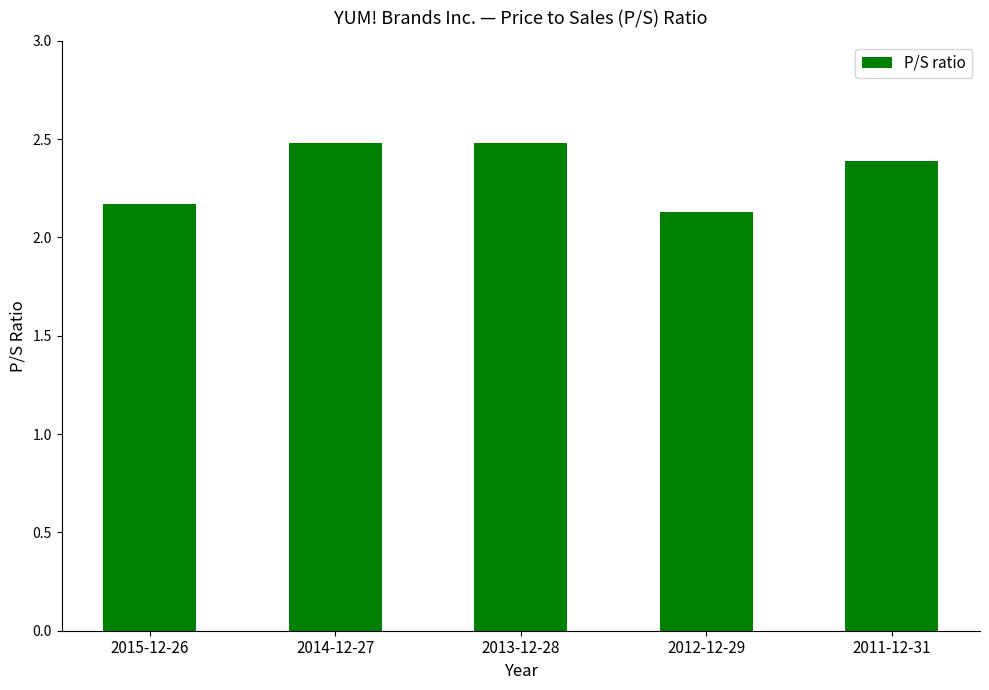

What is the smallest value displayed?

2.1